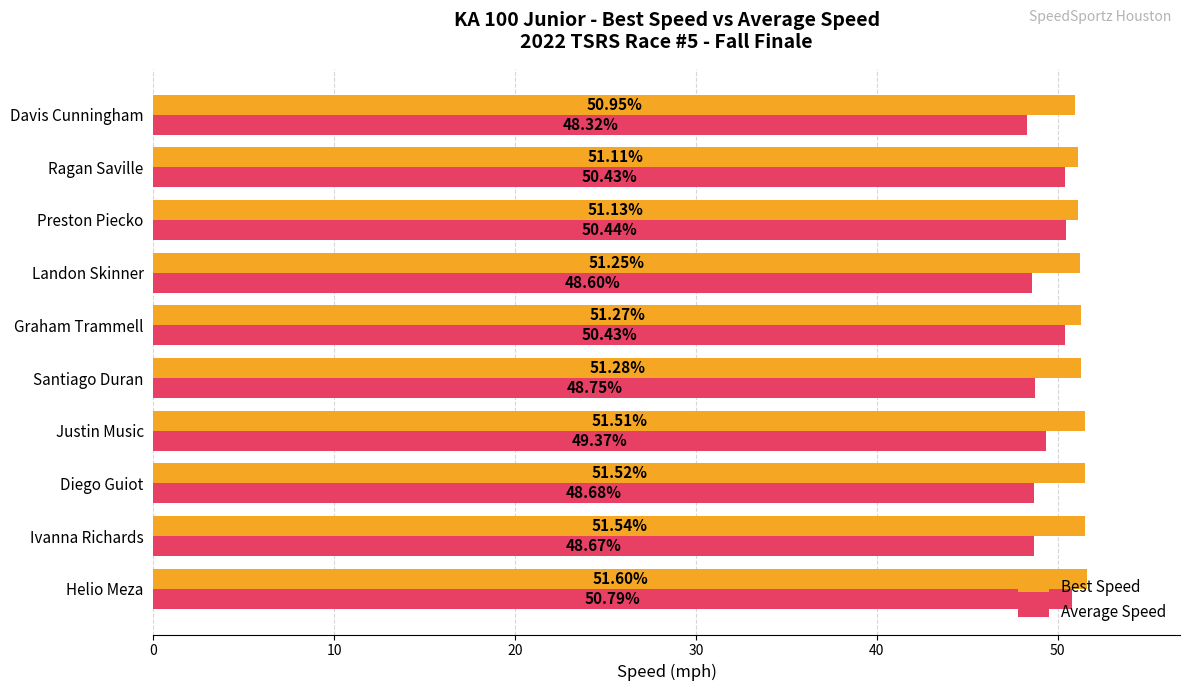

Which series changed the most between Justin Music and Santiago Duran?

Average Speed